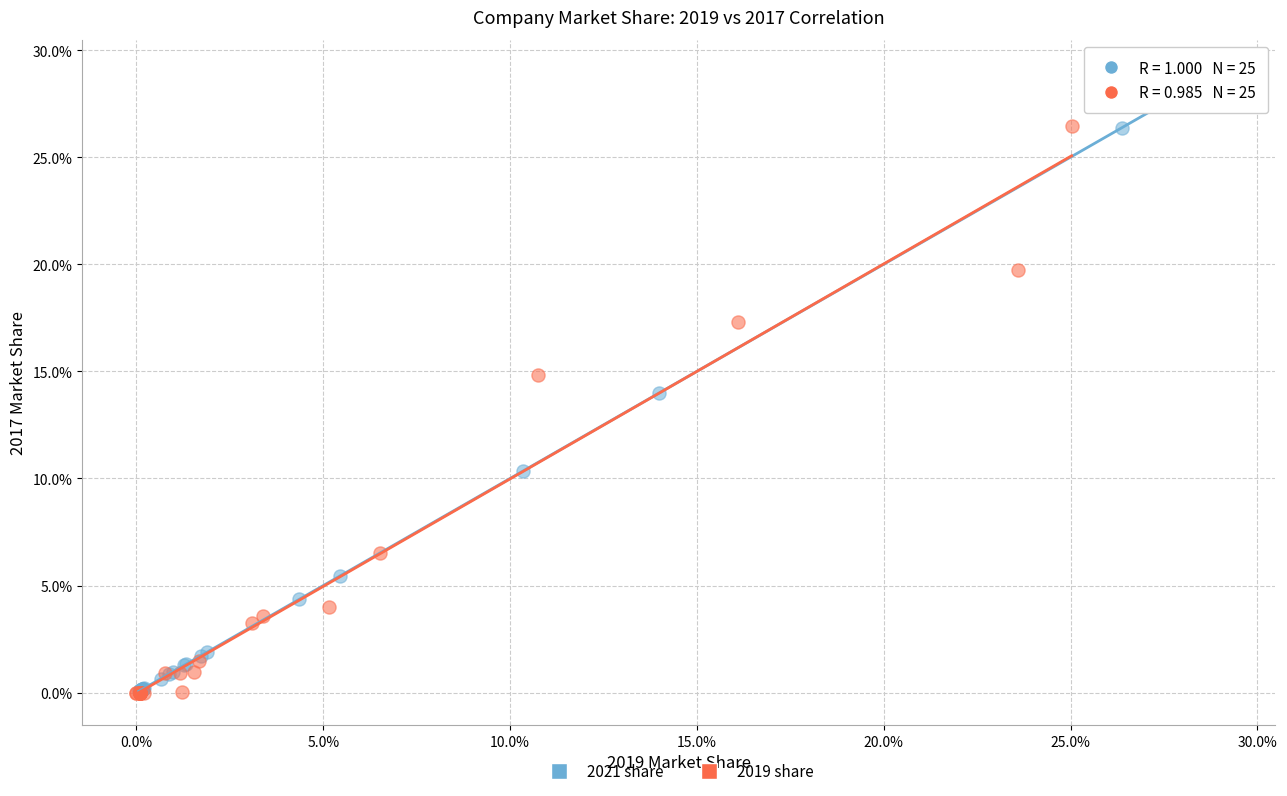

Which series has the widest spread of Y values?

2021 share